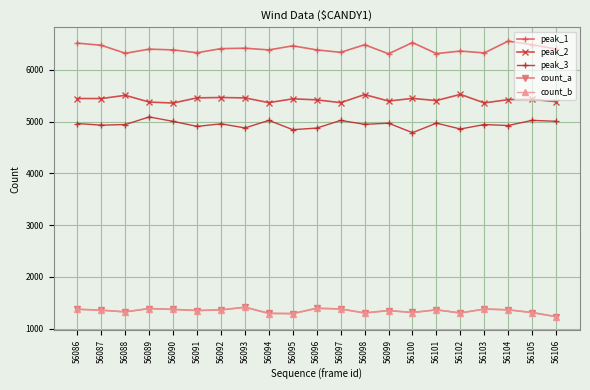

True or false: peak_3 has more than 0 points higher than both neighbors.

True